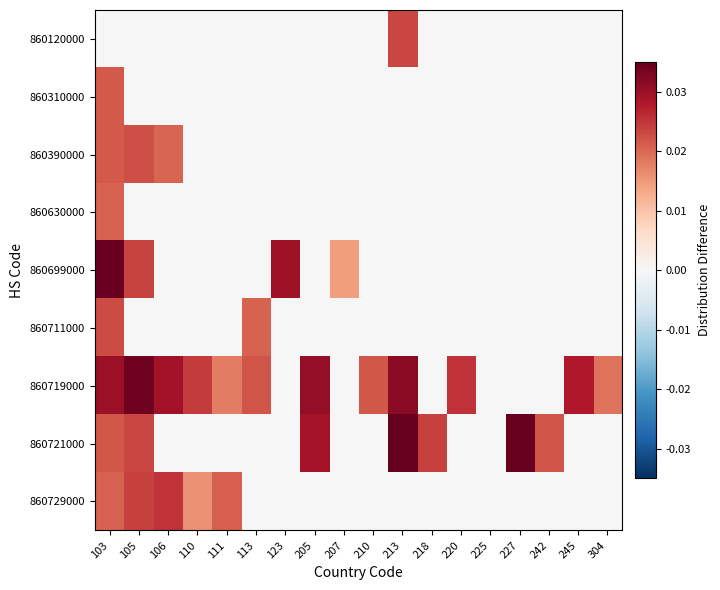

List the series in order of their peak value, highest first.

860721000, 860699000, 860719000, 860729000, 860120000, 860711000, 860390000, 860310000, 860630000